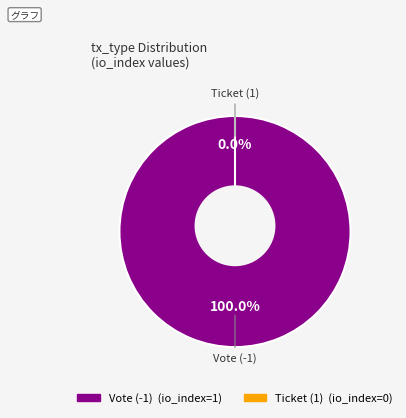

Count the number of slices in the pie.

2